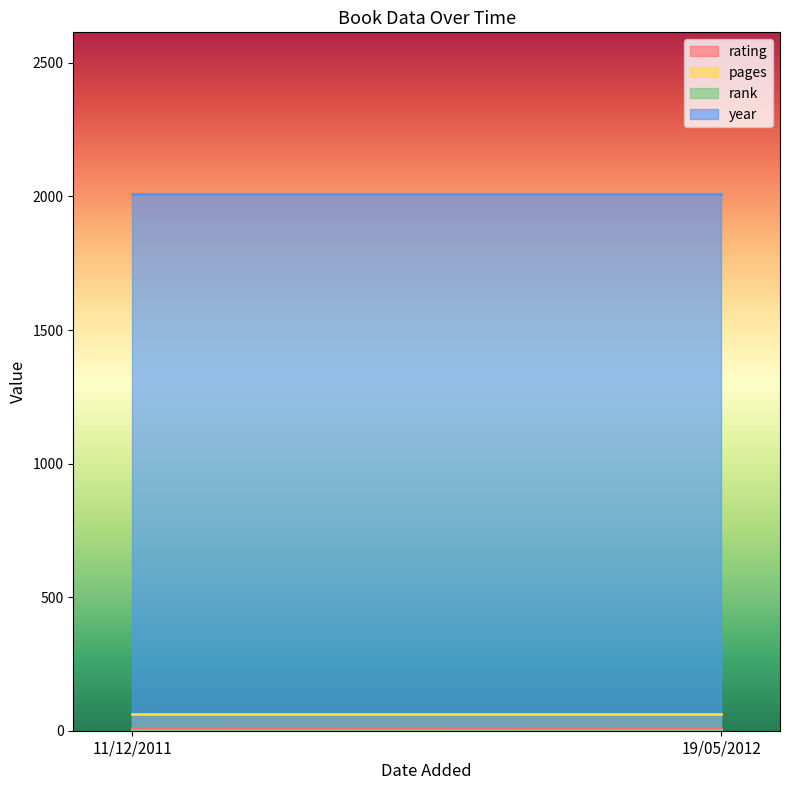

At 19/05/2012, list the series in order from largest to smallest.

year, pages, rating, rank